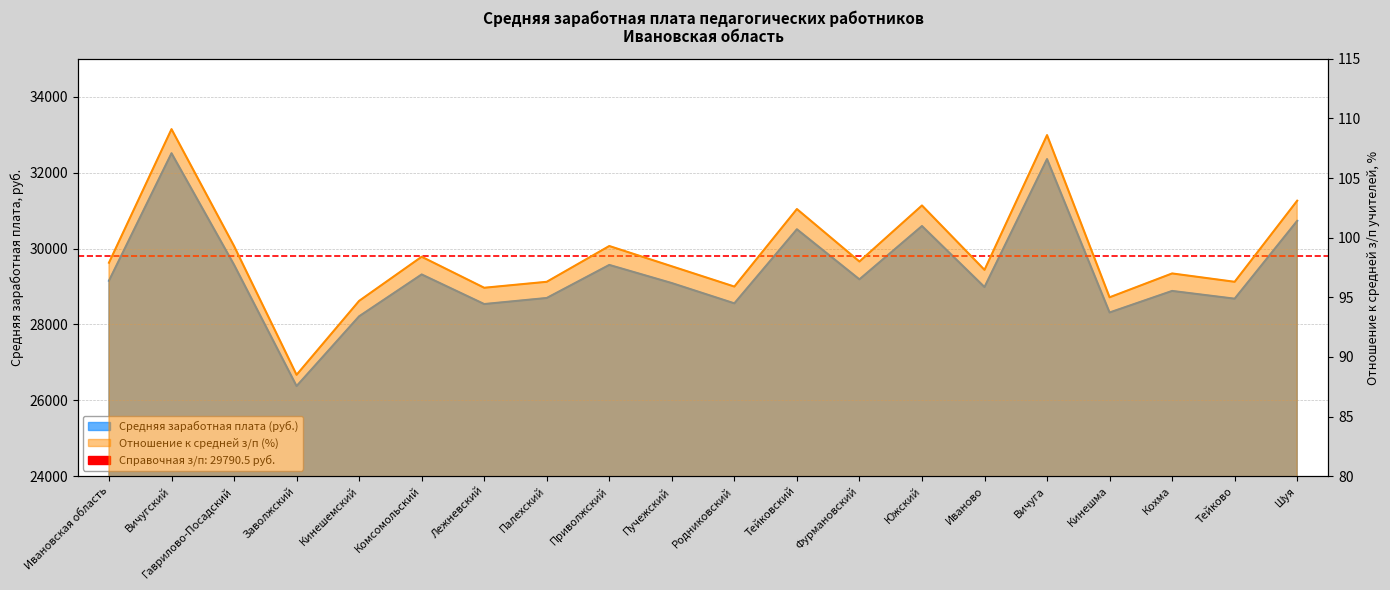

Reading left to right, what are all the values shown in this chart?

Средняя заработная плата: Ивановская область=29150.8	Вичугский=32510.9	Гаврилово-Посадский=29571.9	Заволжский=26375.2	Кинешемский=28213.1	Комсомольский=29316.5	Лежневский=28536.3	Палехский=28696.1	Приволжский=29567.3	Пучежский=29088.8	Родниковский=28554.7	Тейковский=30506.9	Фурмановский=29187.1	Южский=30592.2	Иваново=28984.6	Вичуга=32356.8	Кинешма=28314.0	Кохма=28882.0	Тейково=28677.6	Шуя=30728.6
Отношение к средней з/п: Ивановская область=97.9	Вичугский=109.1	Гаврилово-Посадский=99.3	Заволжский=88.5	Кинешемский=94.7	Комсомольский=98.4	Лежневский=95.8	Палехский=96.3	Приволжский=99.3	Пучежский=97.6	Родниковский=95.9	Тейковский=102.4	Фурмановский=98.0	Южский=102.7	Иваново=97.3	Вичуга=108.6	Кинешма=95.0	Кохма=97.0	Тейково=96.3	Шуя=103.1